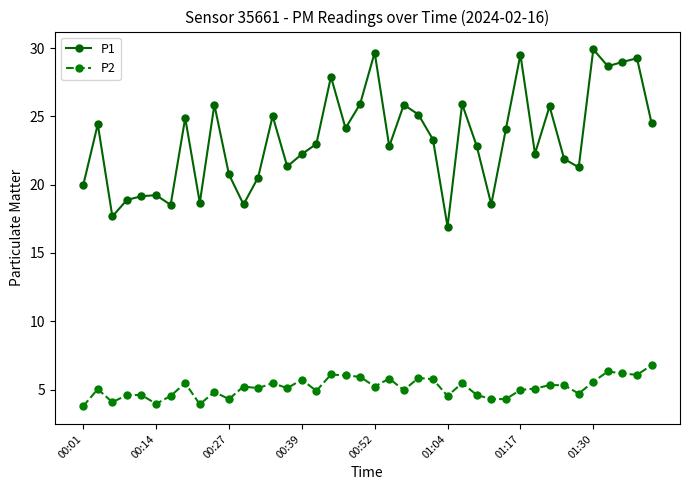

Is this an area chart (filled region under the line)?

No